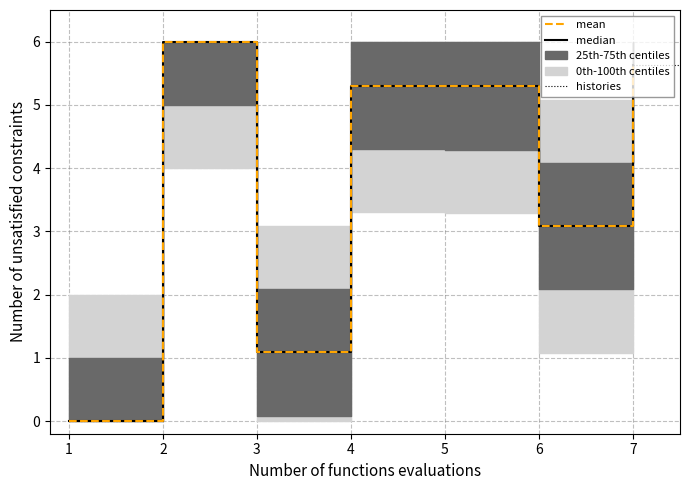

The value at 4 is 2.9. True or false?

False